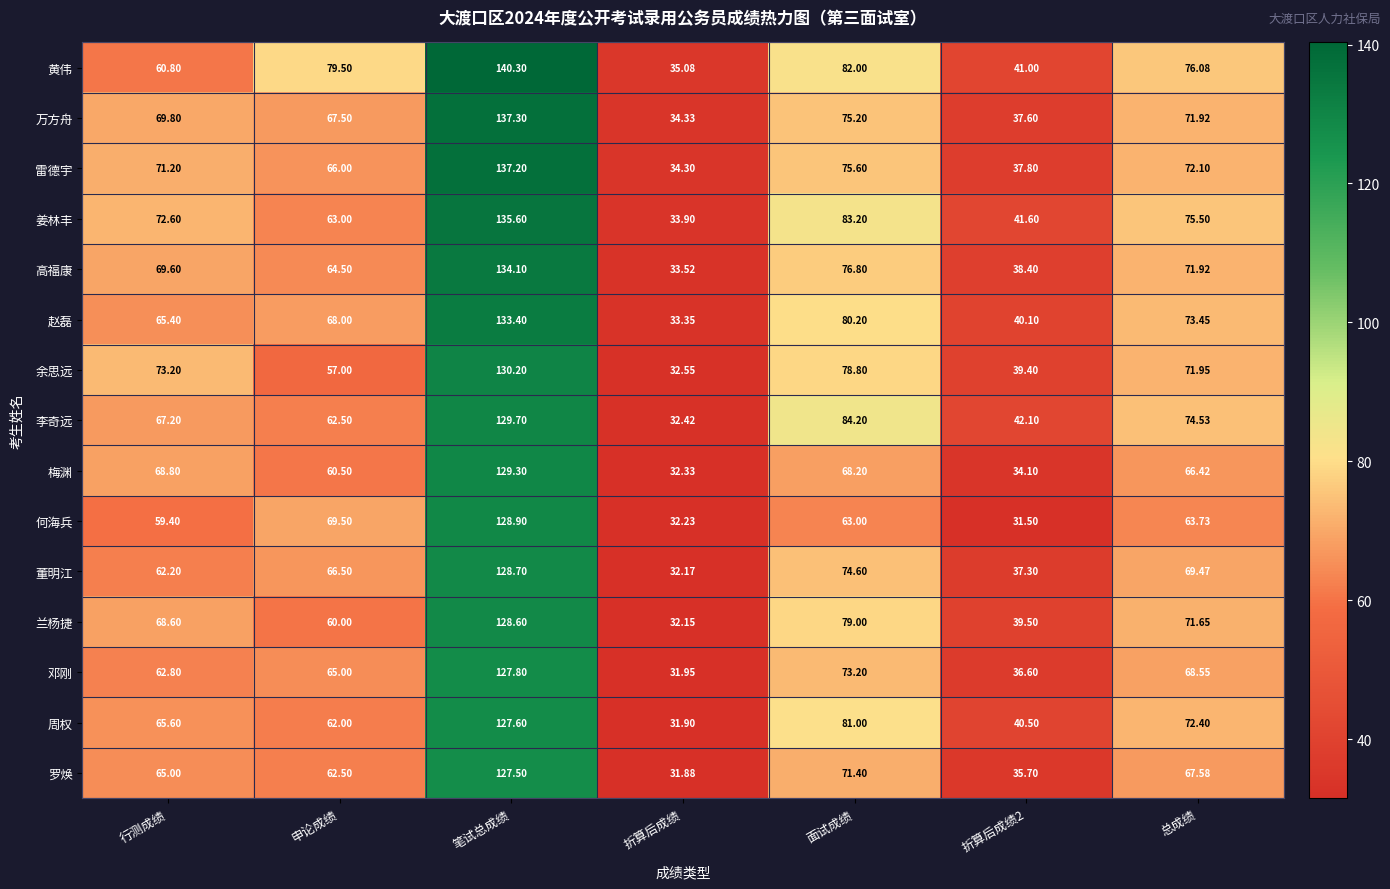

At how many categories does at least one series exceed 84?

2